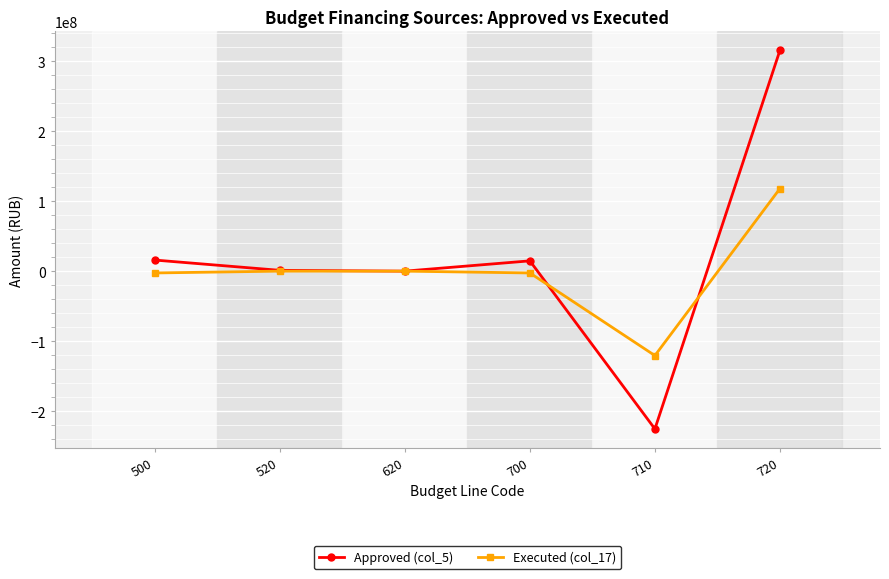

Where does the Approved (col_5) series first go above 14695599?

500